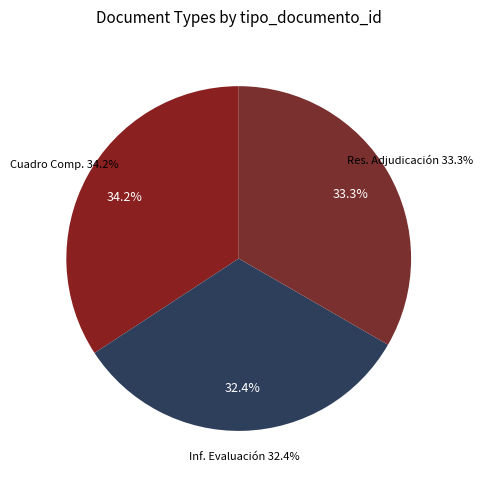

Is Informe de Evaluación the majority of the pie?

No